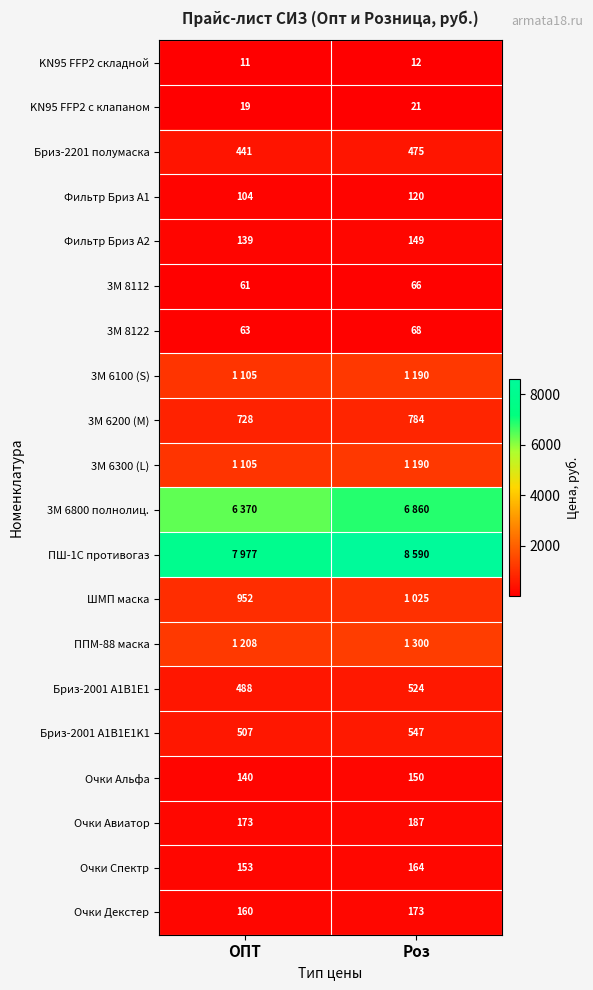

What is the difference between the 3М 8122 values at ОПТ and Роз?

5